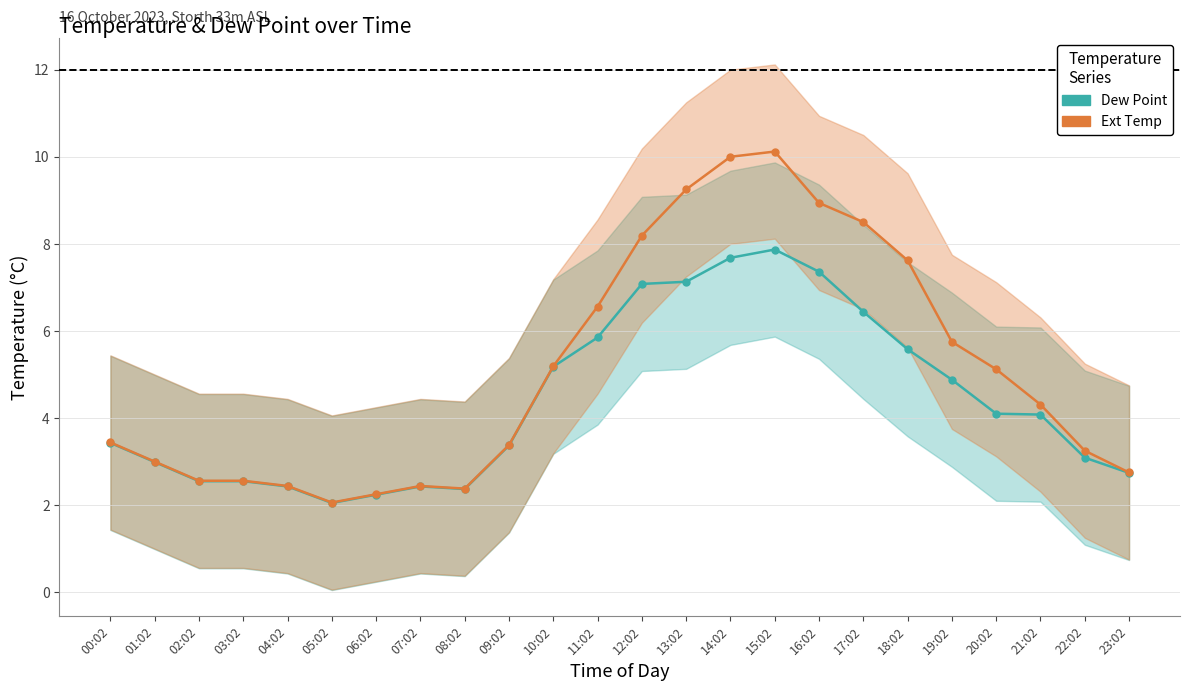

How many interior local peaks does the Dew Point series have?

2